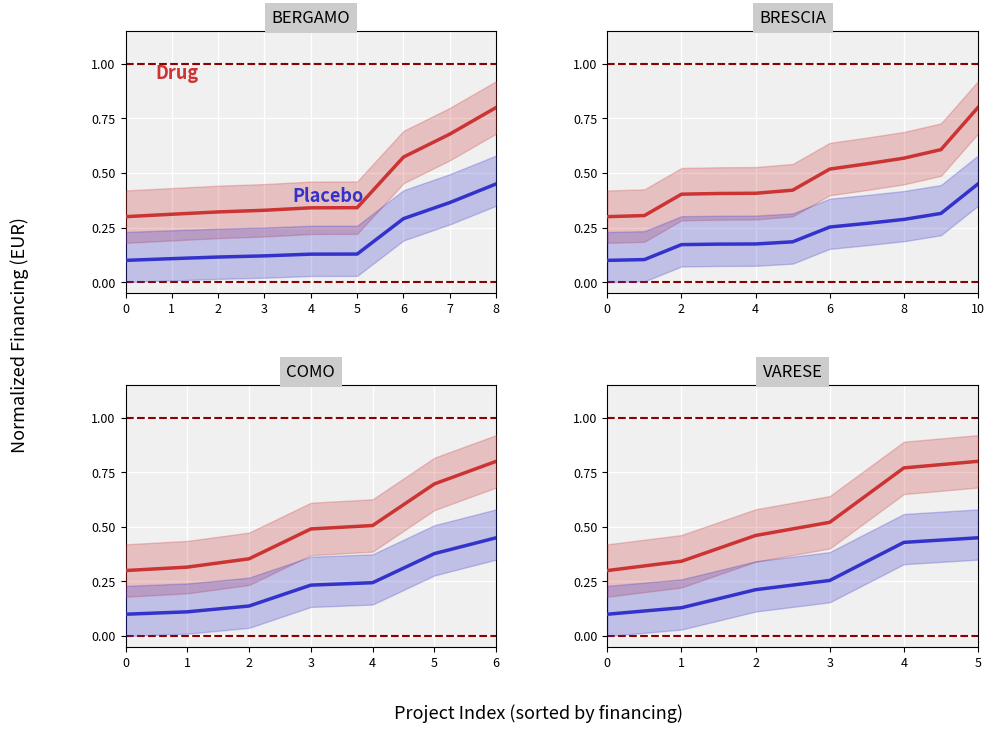

What is the value of the Placebo point at the 3rd from the left?

0.2